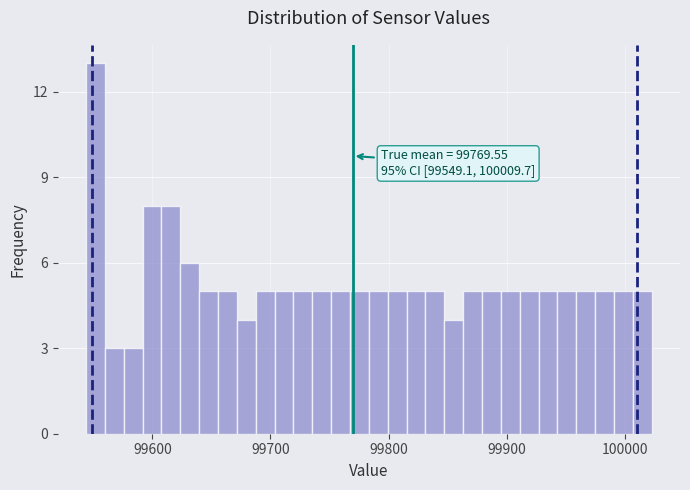

Read against the x-axis, roughly where is the centre of the tallest bar?

99550